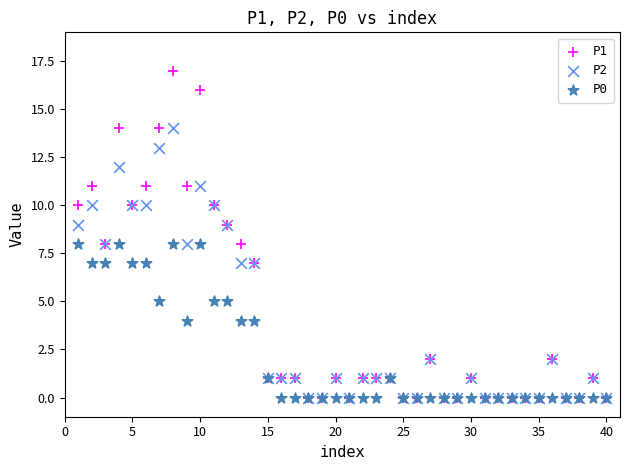

Which series has the largest Y range (max minus min)?

P1